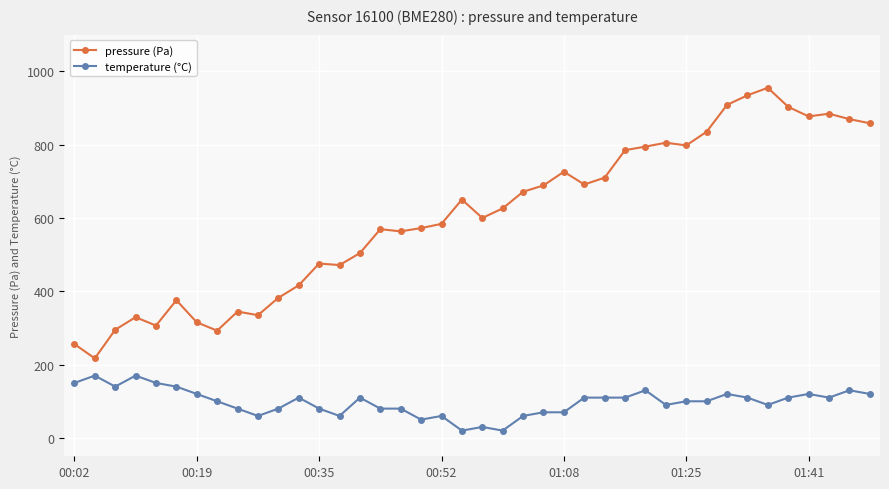

What is the maximum value shown in the chart?

955.0